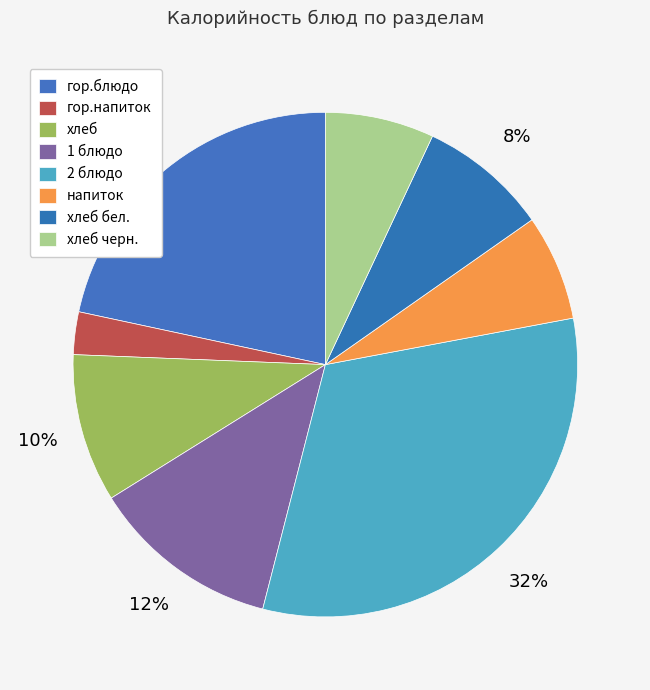

Count the number of slices in the pie.

8